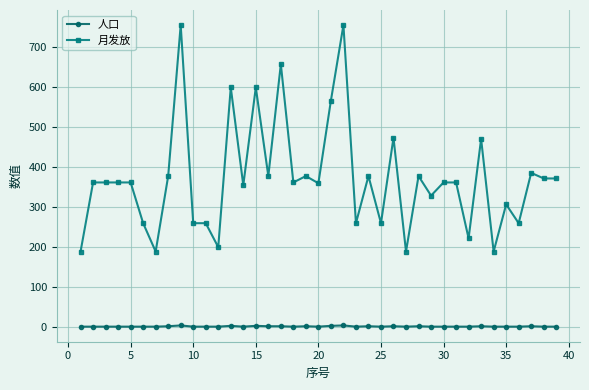

What is the highest value of the 月发放 series?

756